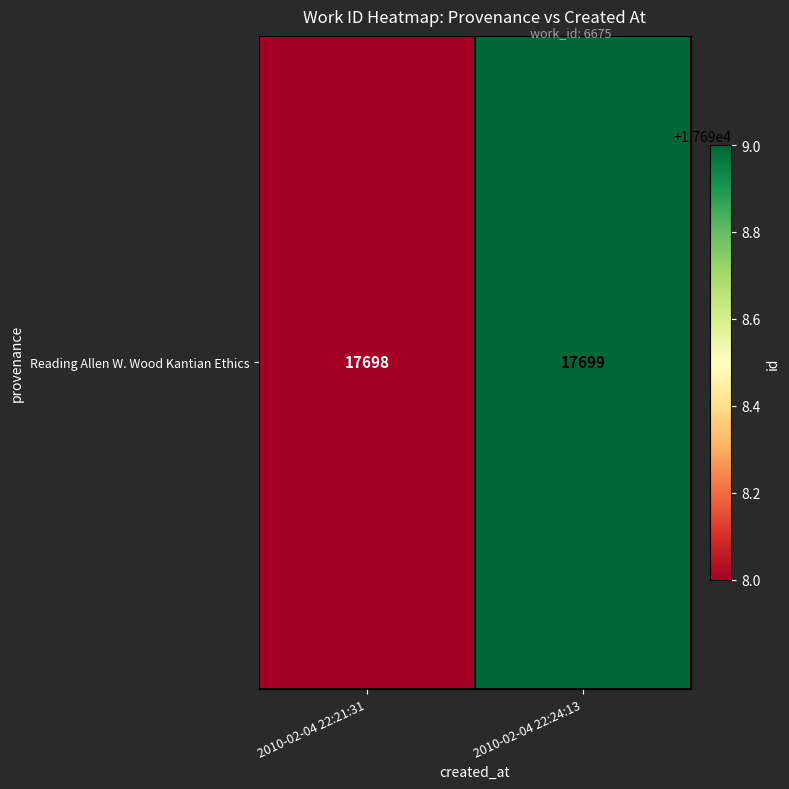

Reading left to right, transcribe all the data shown in this chart.

2010-02-04 22:21:31=17698	2010-02-04 22:24:13=17699